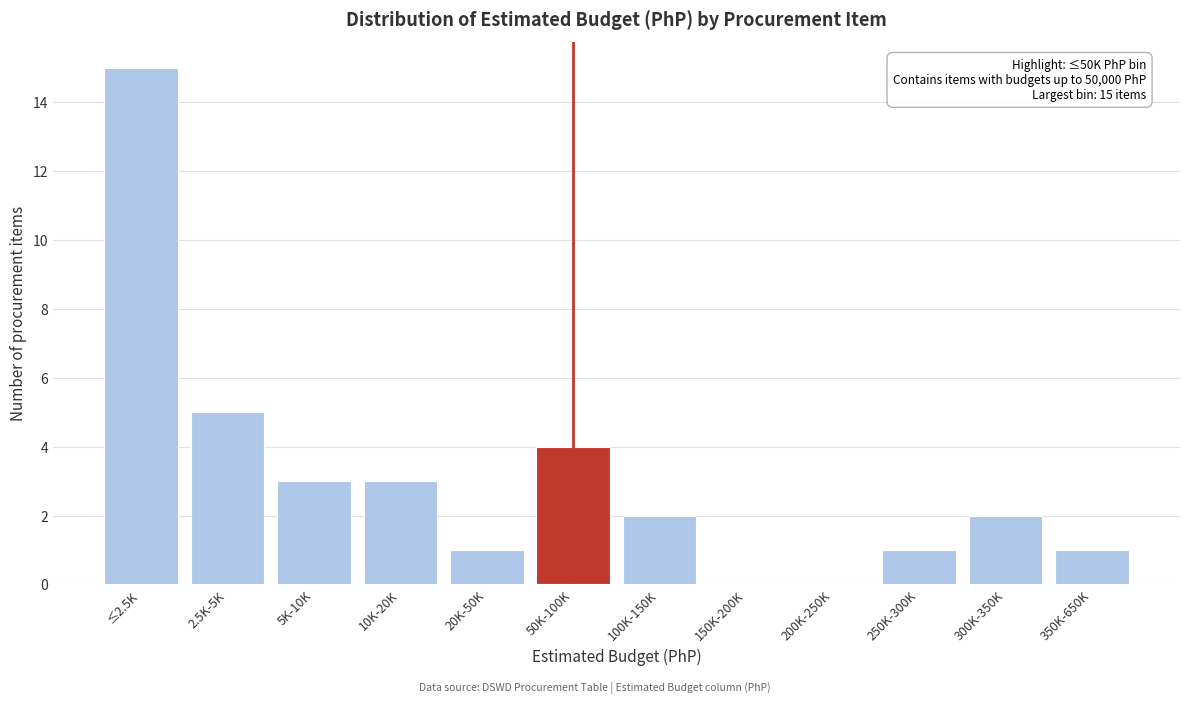

Reading right to left, list all the values displayed in this chart.

350K-650K=1	300K-350K=2	250K-300K=1	200K-250K=0	150K-200K=0	100K-150K=2	50K-100K=4	20K-50K=1	10K-20K=3	5K-10K=3	2.5K-5K=5	≤2.5K=15